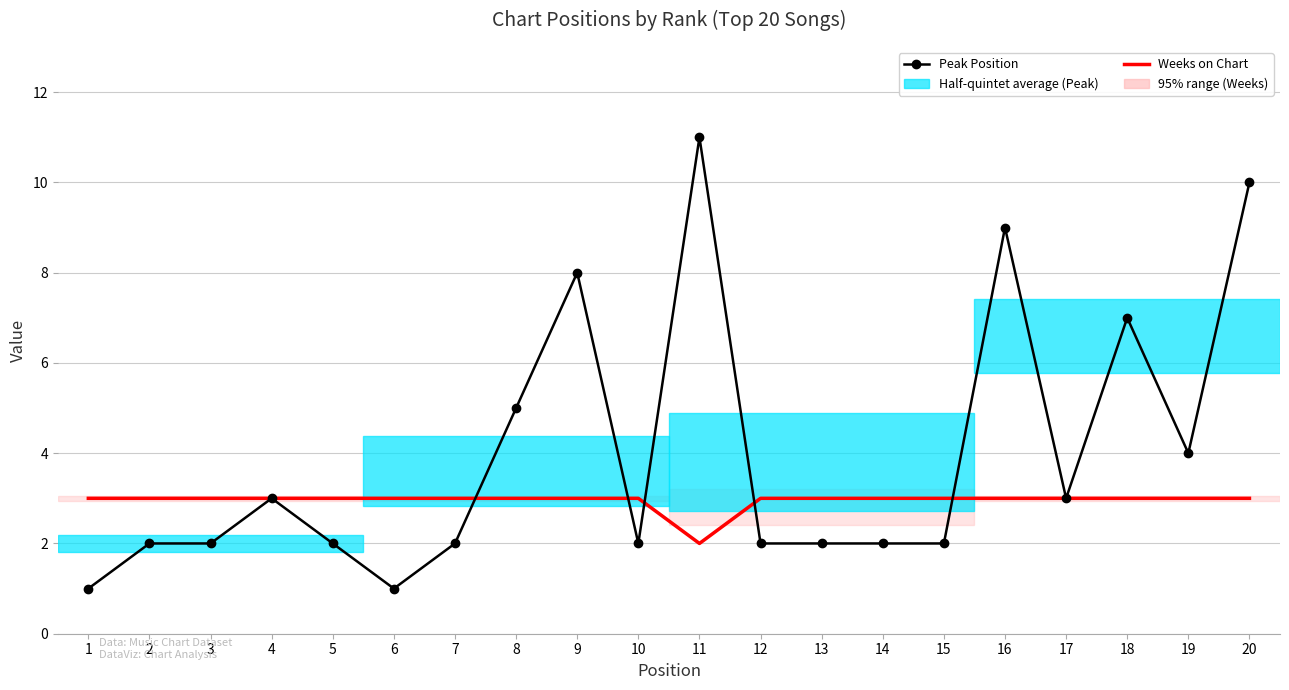

Which category has the highest value across all series?

11